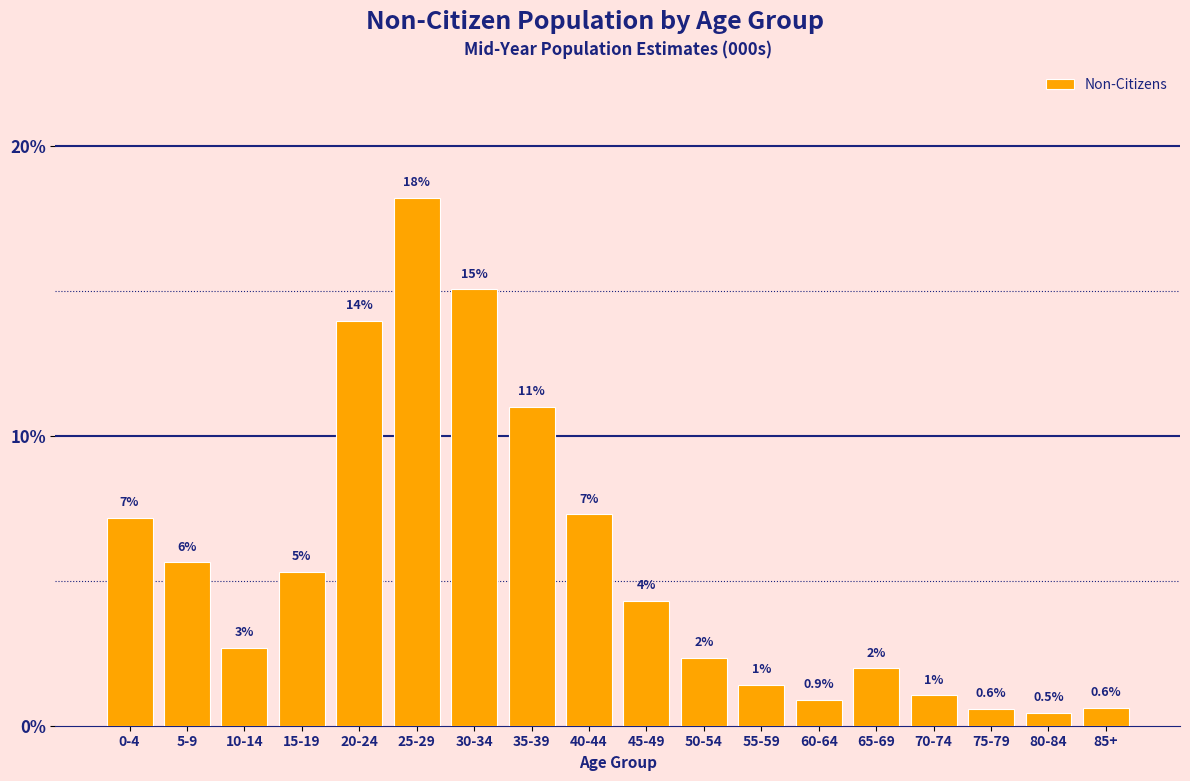

What is the label of the 10th bar from the right?

40-44